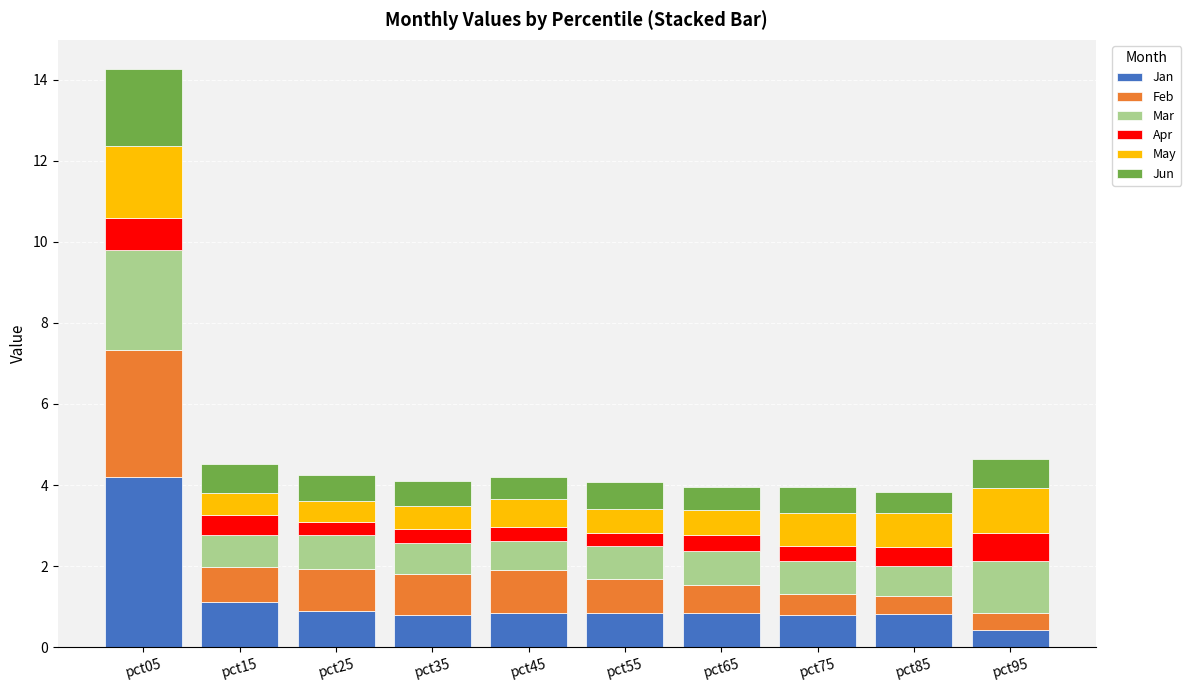

What is the highest value of the Jan series?

4.2